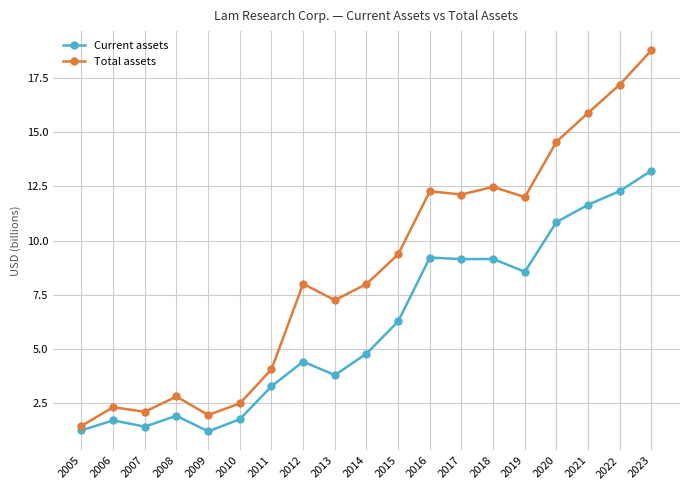

The Total assets series shows 5.5 at 2019. True or false?

False